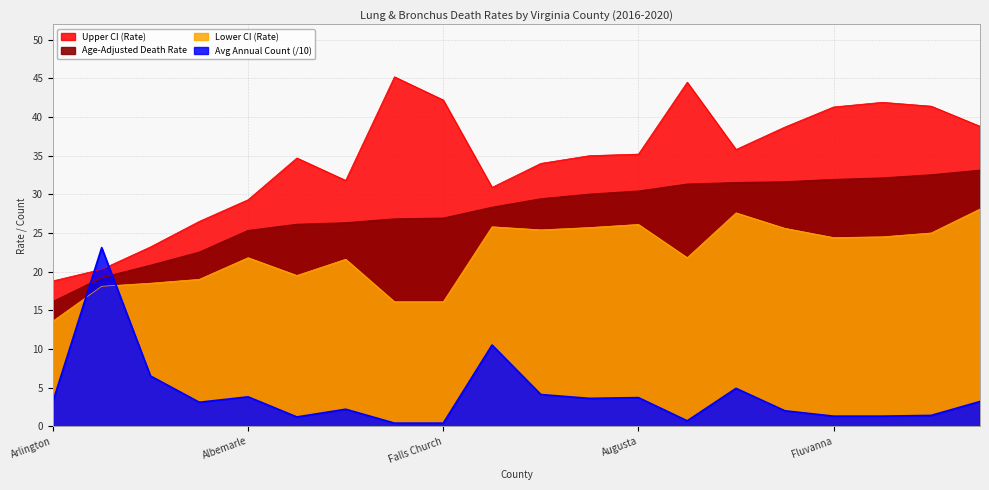

What is the sum of all Lower CI (Rate) values?

444.3